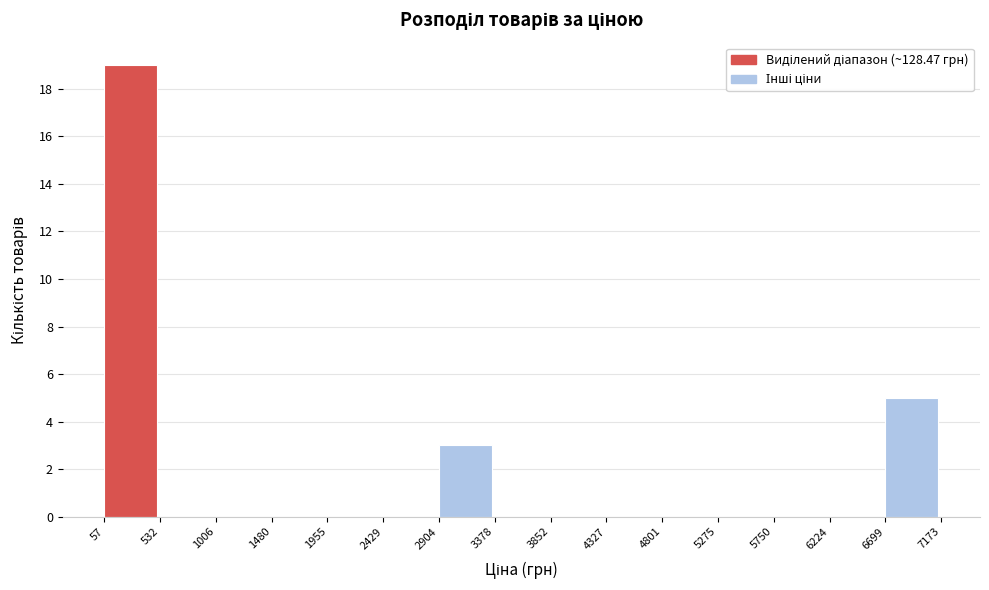

How tall is the bar that spans 2904 to 3378 on the x-axis? The values are not printed on the chart, so give them approximately, as read against the axis.

3